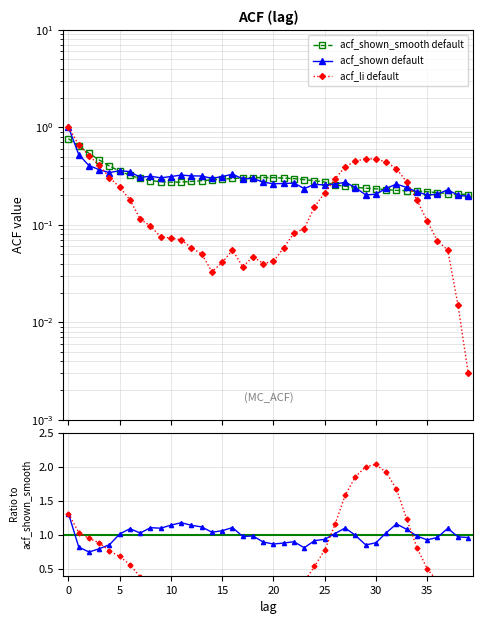

What is the value of the acf_shown point at the 11th from the left?

0.3